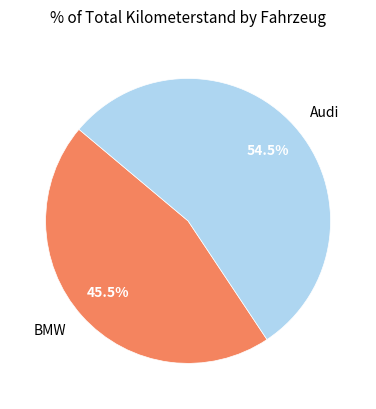

To the nearest percent, what is the combined percentage of BMW and Audi?

100%